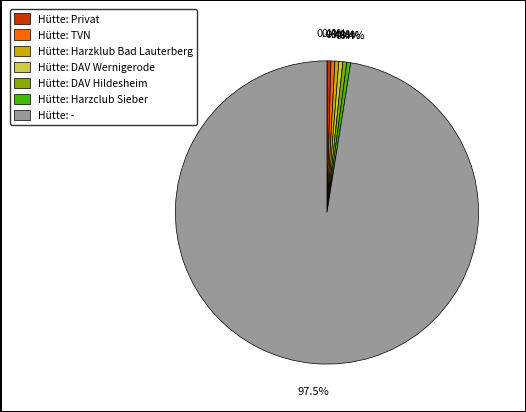

Approximately how many times larger is the value at Hütte: DAV Wernigerode compared to Hütte: TVN?

1.0